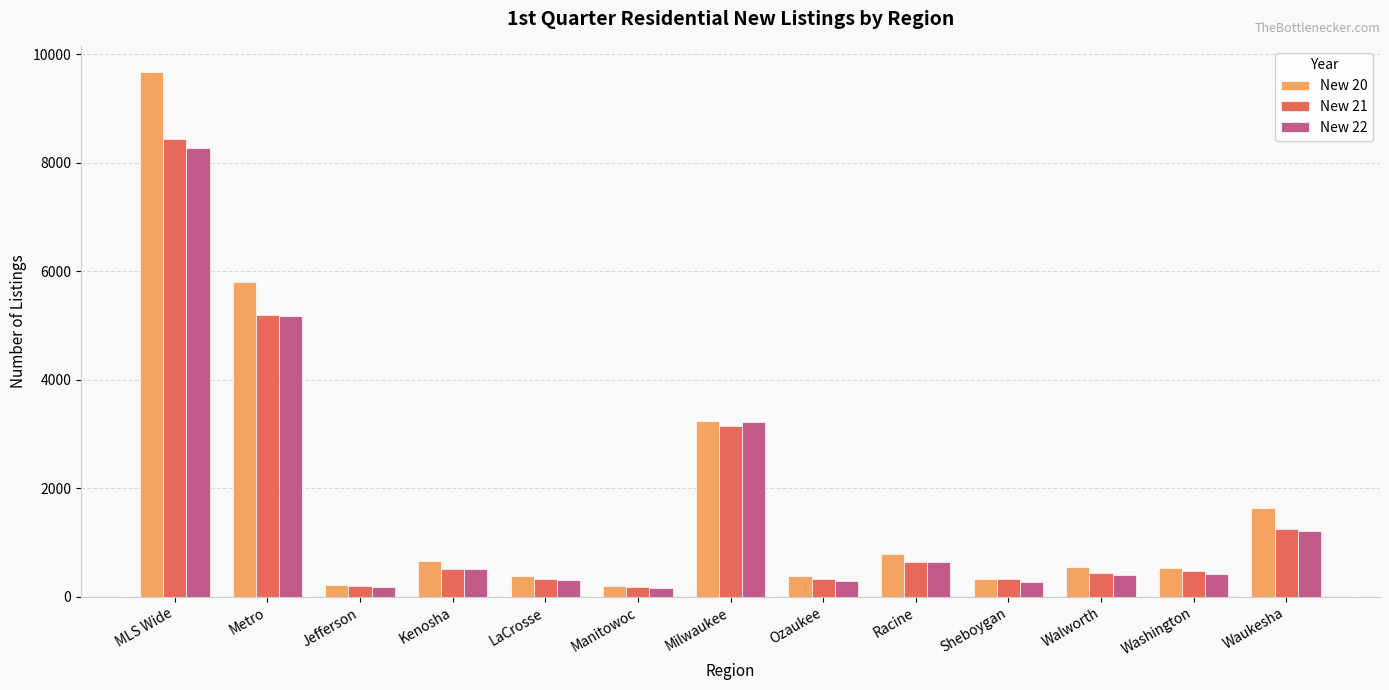

What is the spread (max minus min) of values at Manitowoc?

27